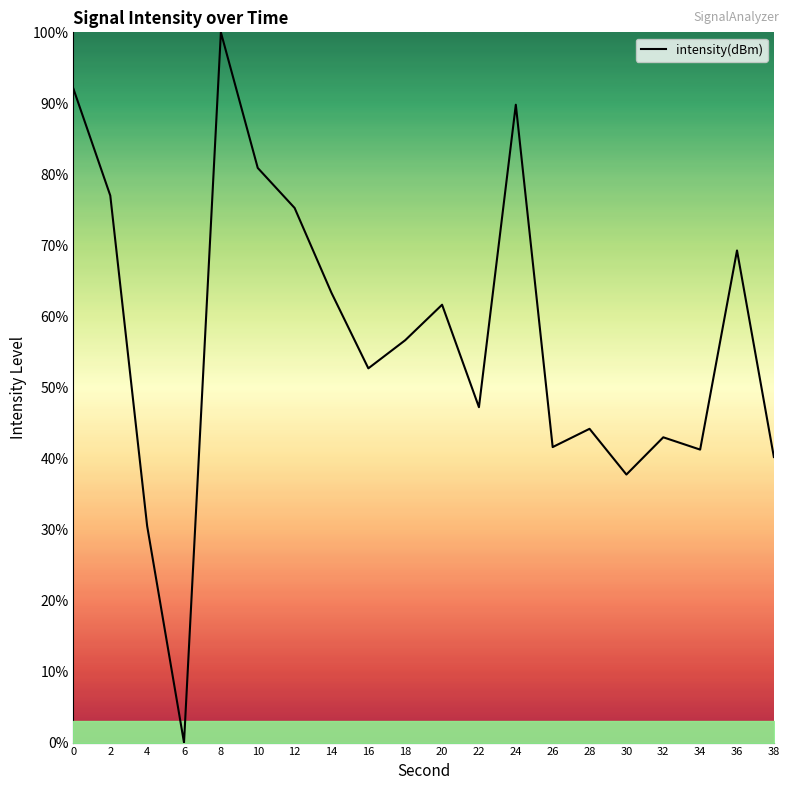

How many lines are shown in the chart?

1